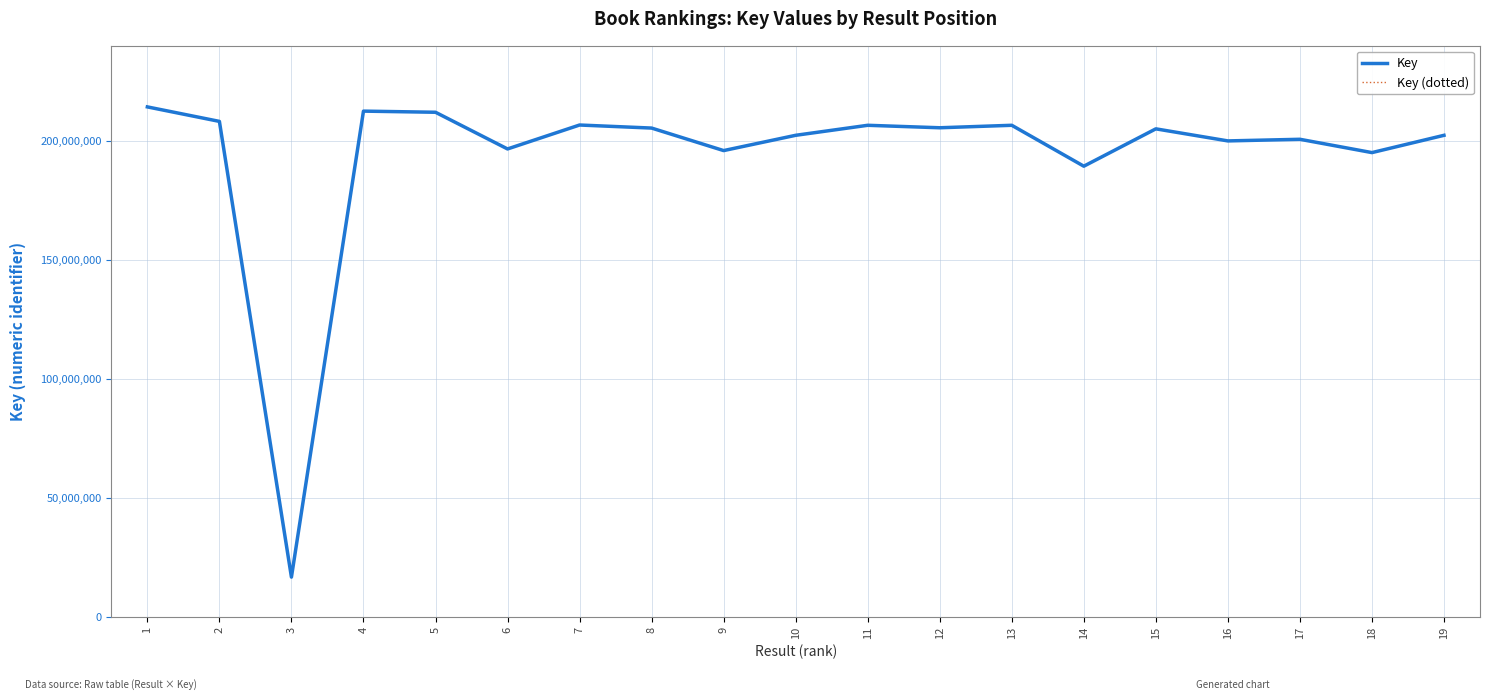

The Key series shows 195865413 at 9. True or false?

True